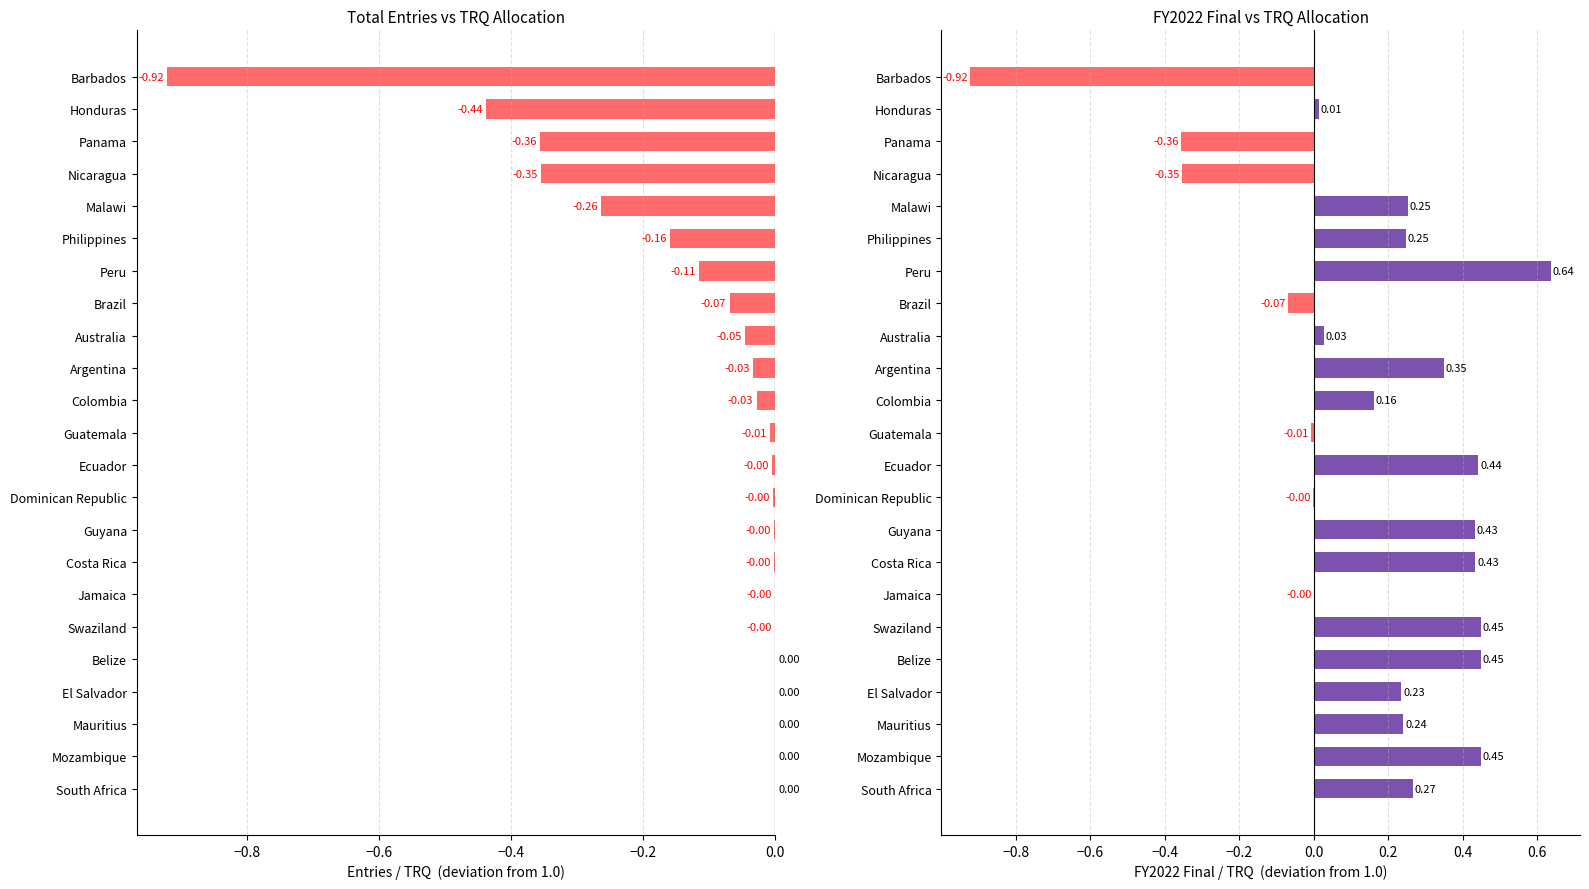

What is the average value of the Entries as fraction of TRQ (deviation) series?

-0.1